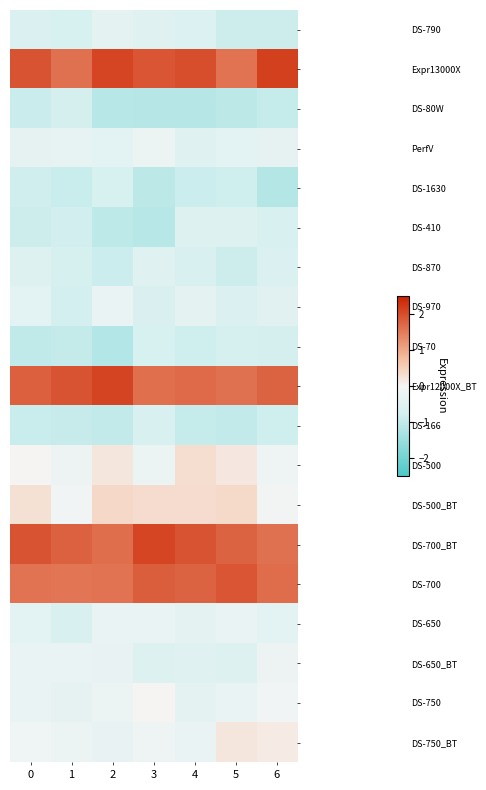

Which series has the widest spread of values?

Expr13000X